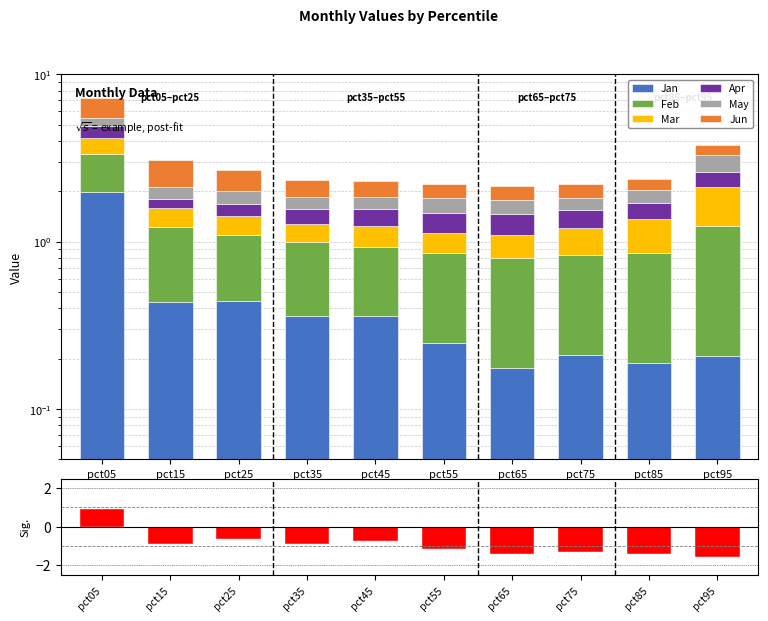

What is the difference between the maximum and second lowest values in the Jun series?

1.4